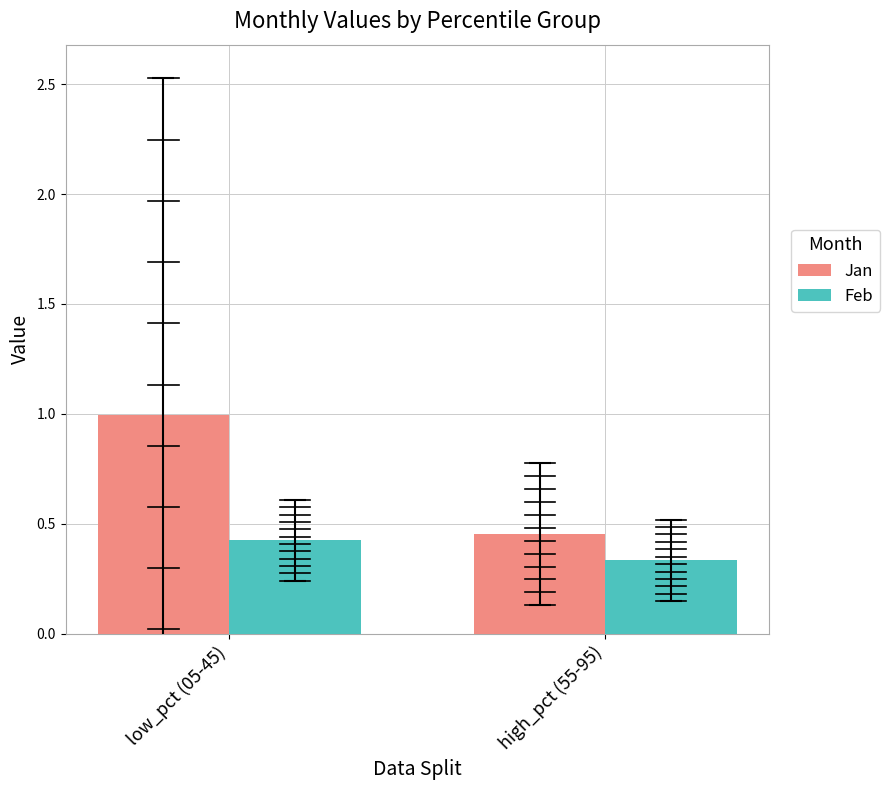

Is the value of Feb at high_pct (55-95) greater than the value of Jan at low_pct (05-45)?

No